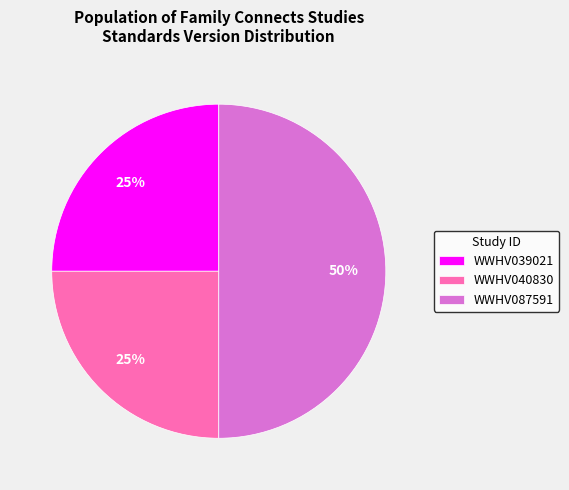

How many segments does this pie chart have?

3